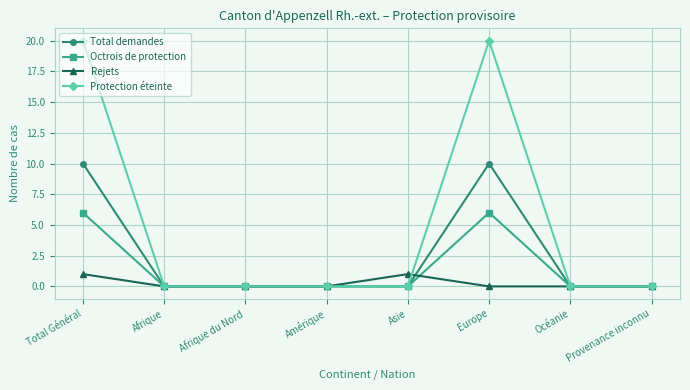

Is it true that Rejets equals 0 at Afrique du Nord?

True